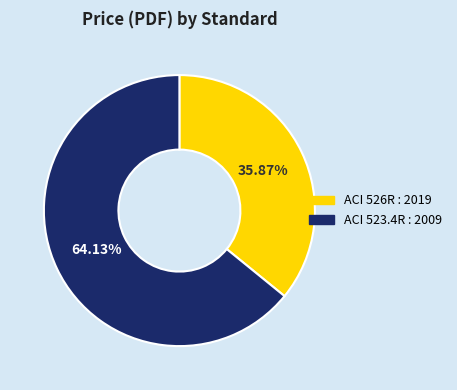

Count the number of slices in the pie.

2